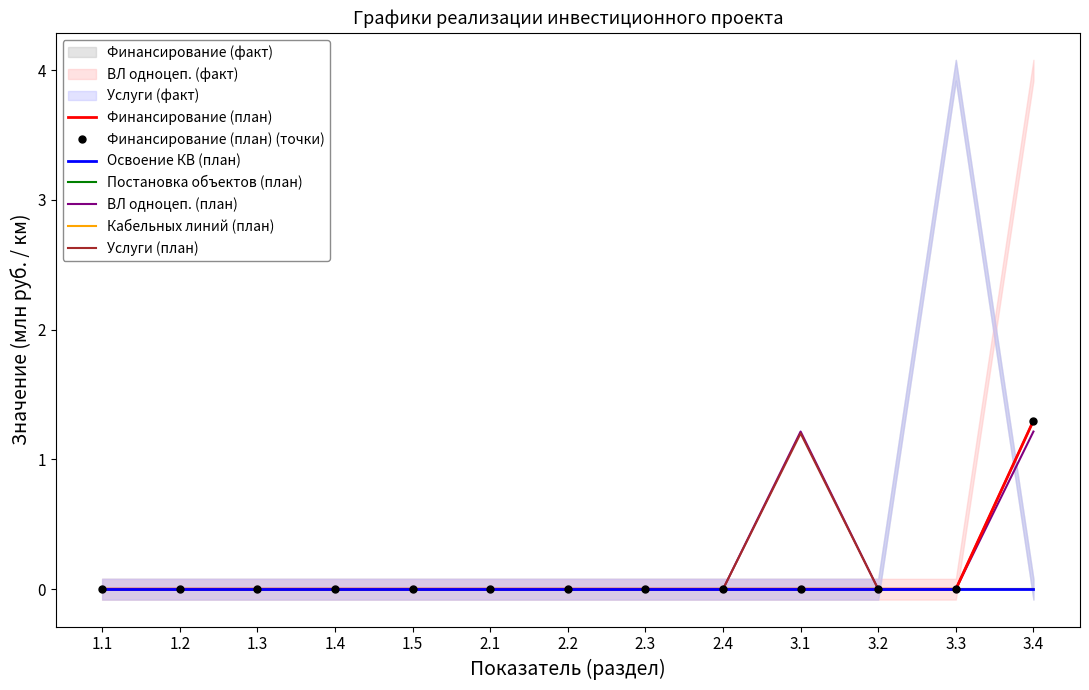

Which series changed the most between 1.2 and 1.4?

Финансирование (план)